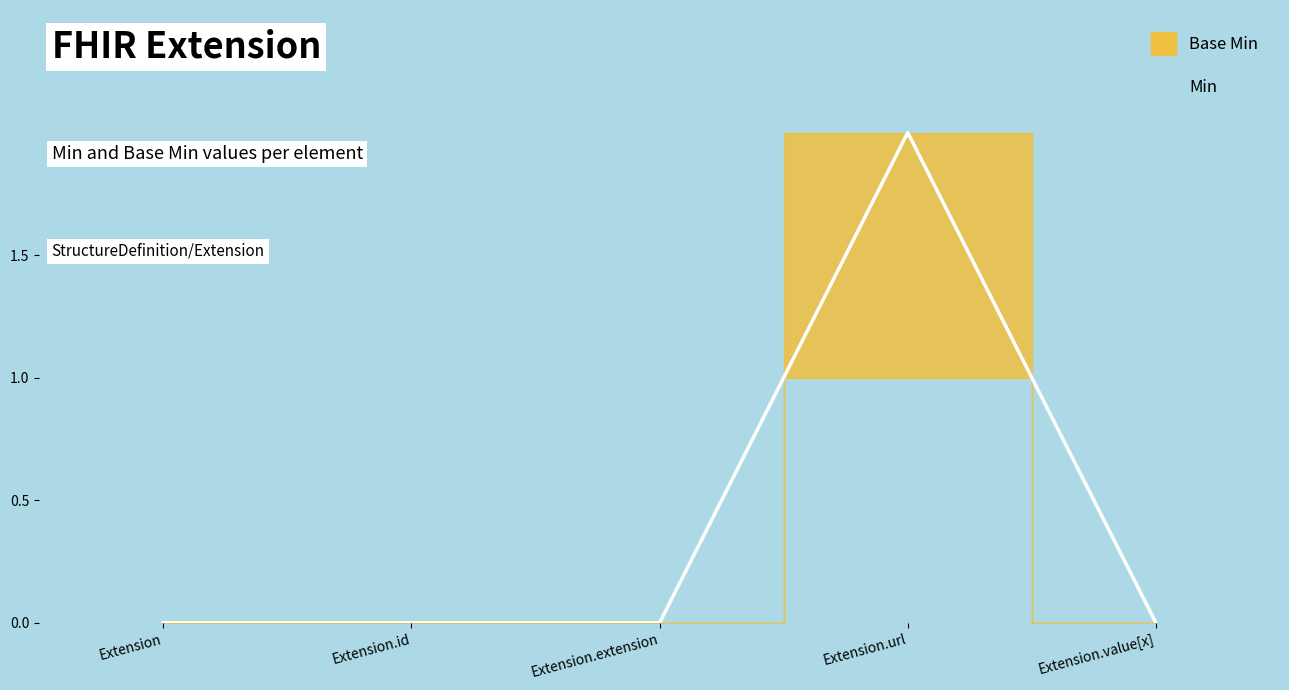

Reading left to right, list all the values displayed in this chart.

Extension=0	Extension.id=0	Extension.extension=0	Extension.url=2	Extension.value[x]=0